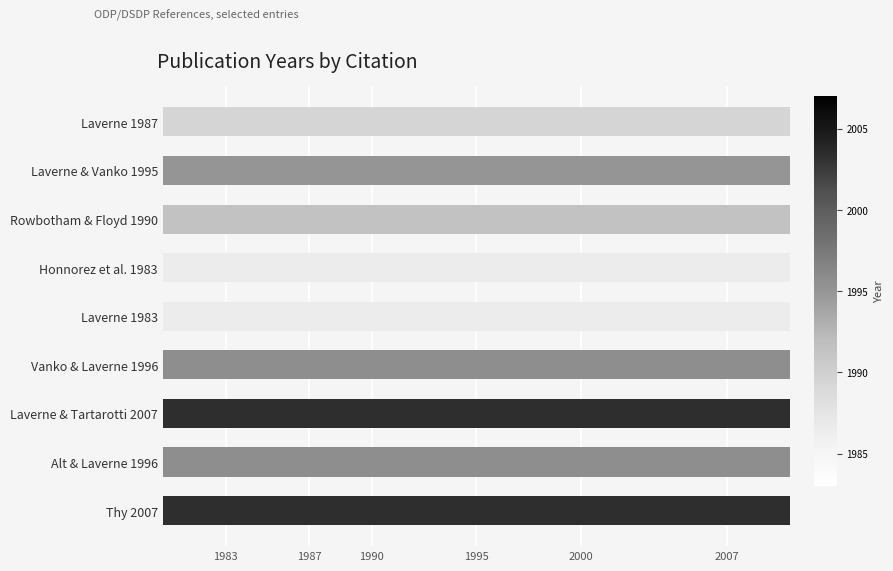

The value at Laverne & Tartarotti 2007 is 2007. True or false?

True